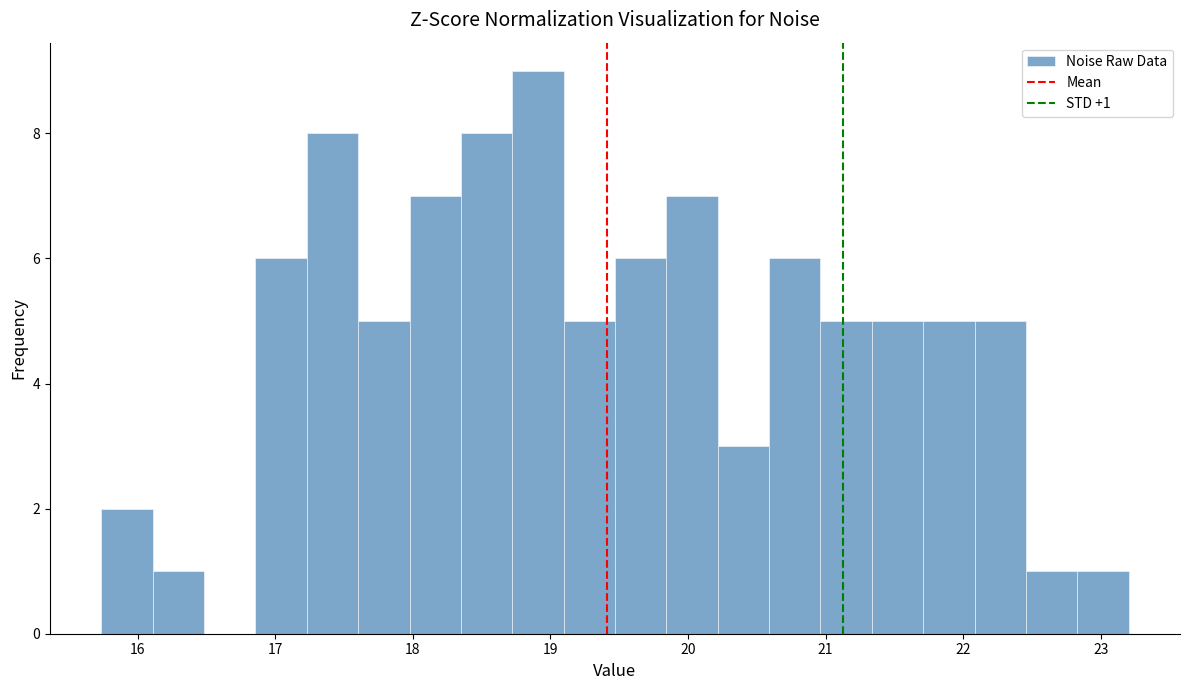

Read against the x-axis, roughly where is the centre of the tallest bar?

18.9